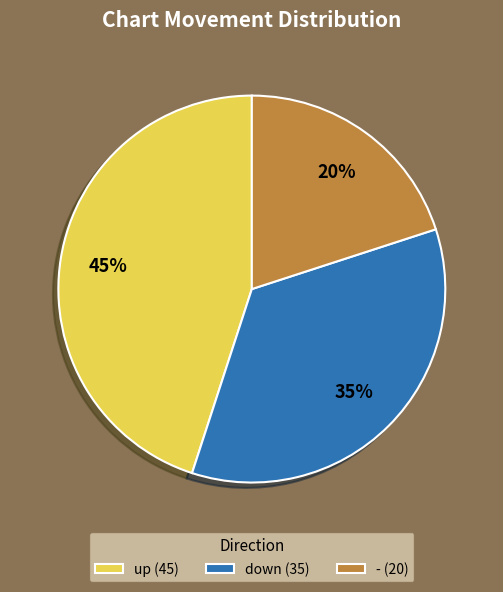

True or false: up accounts for 54% of the total.

False